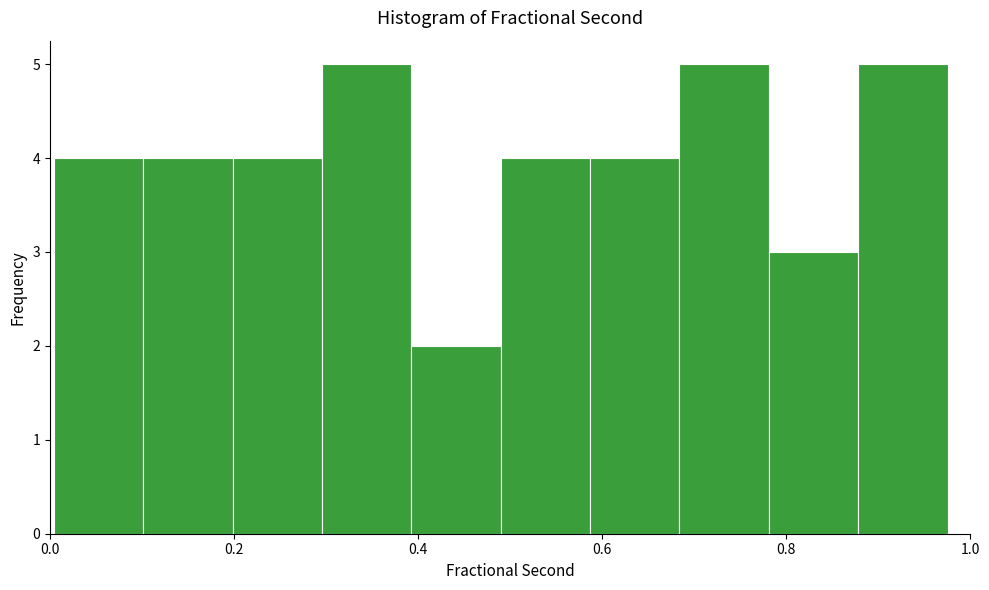

What is the height of the bar covering 0.00 to 0.10 on the x-axis? Neither the bar edges nor the heights are printed on the chart, so give them approximately, as read against the axes.

4